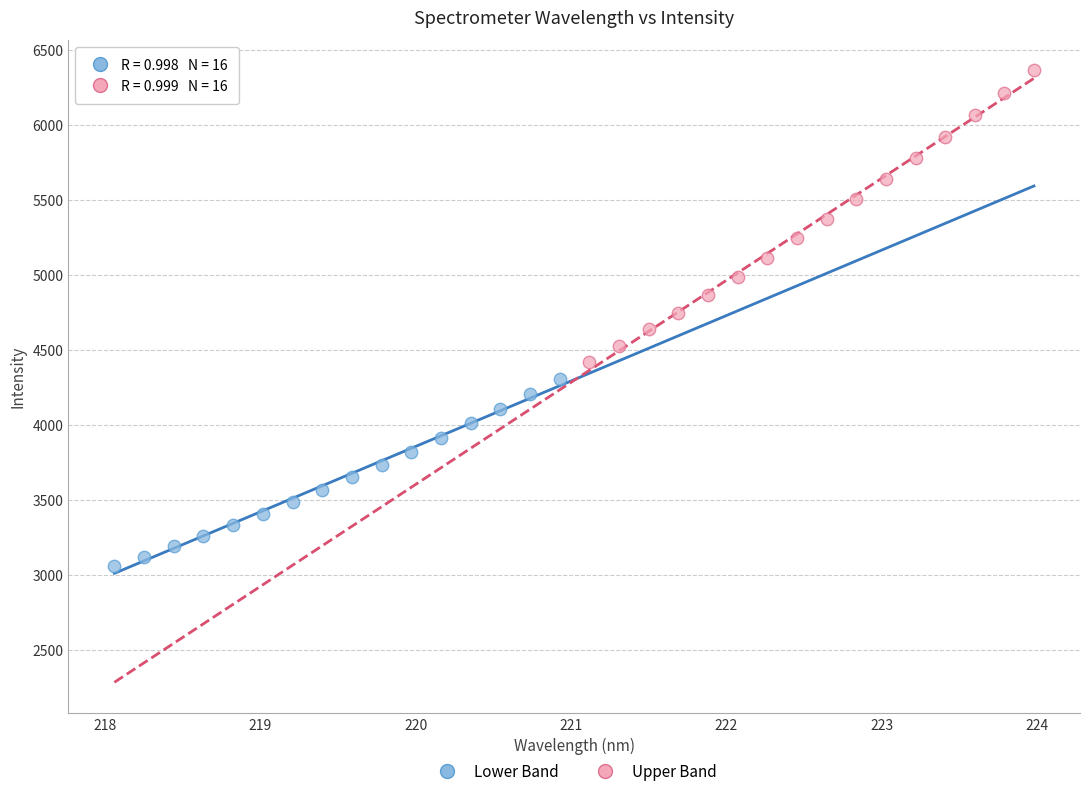

Which series reaches the maximum Y coordinate?

Upper Band